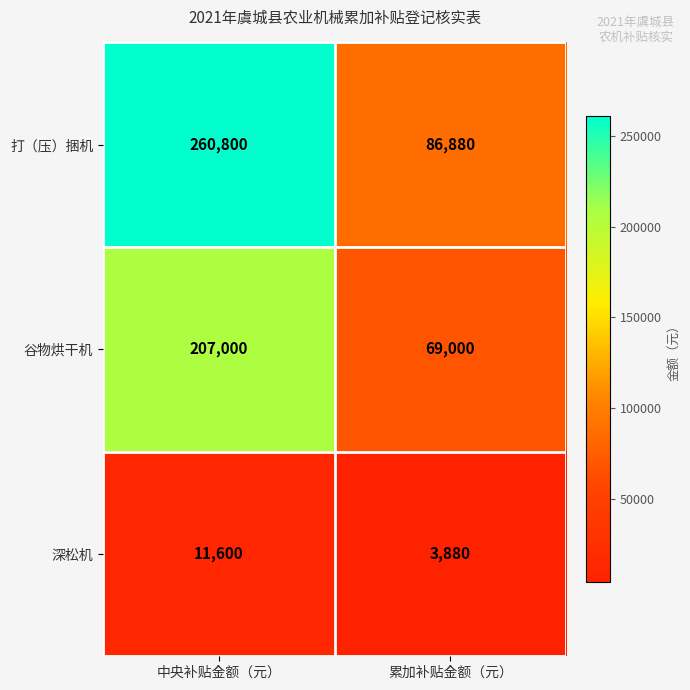

Reading left to right, list all the values displayed in this chart.

打（压）捆机: 260800	86880
谷物烘干机: 207000	69000
深松机: 11600	3880